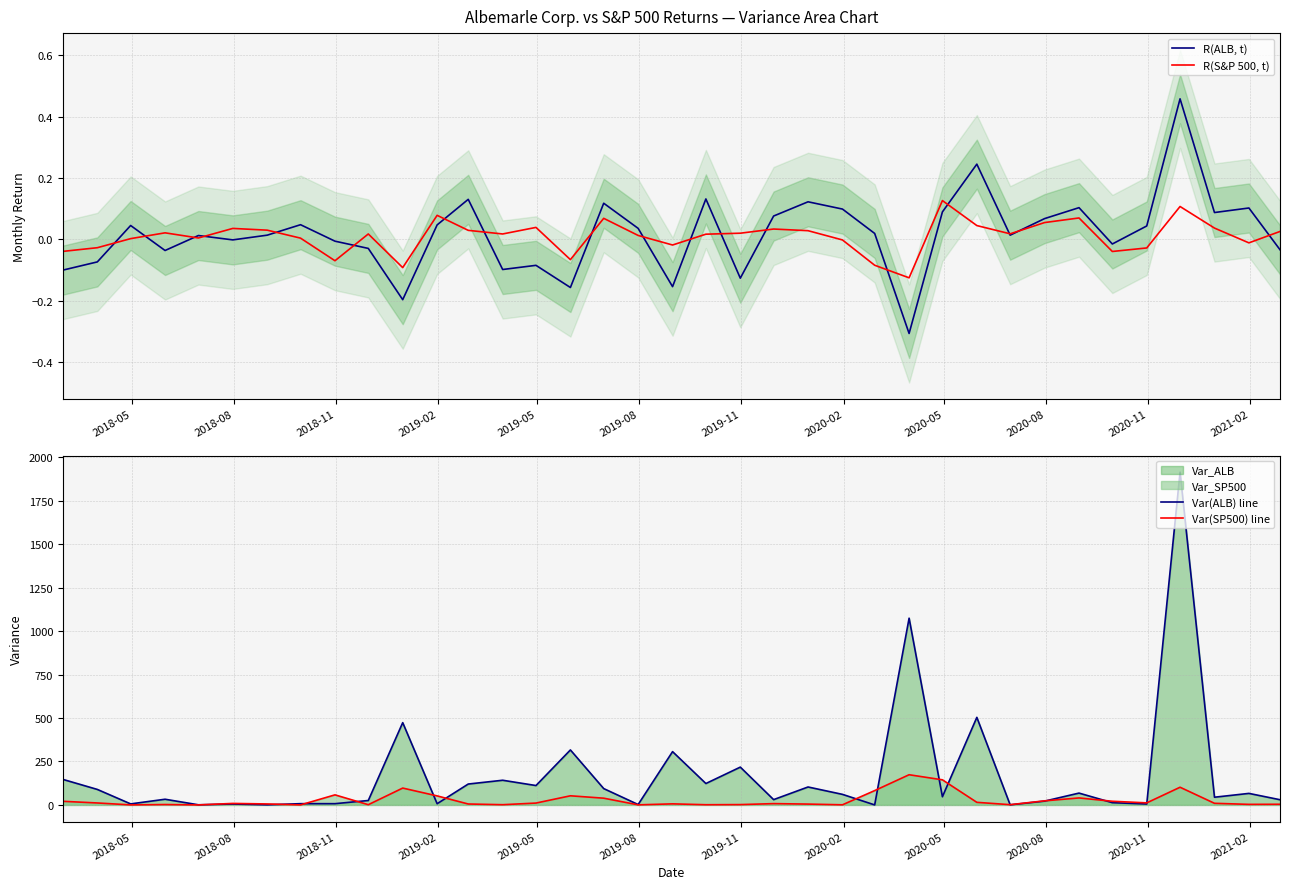

What is the lowest value of the R(S&P 500, t) series?

-0.1